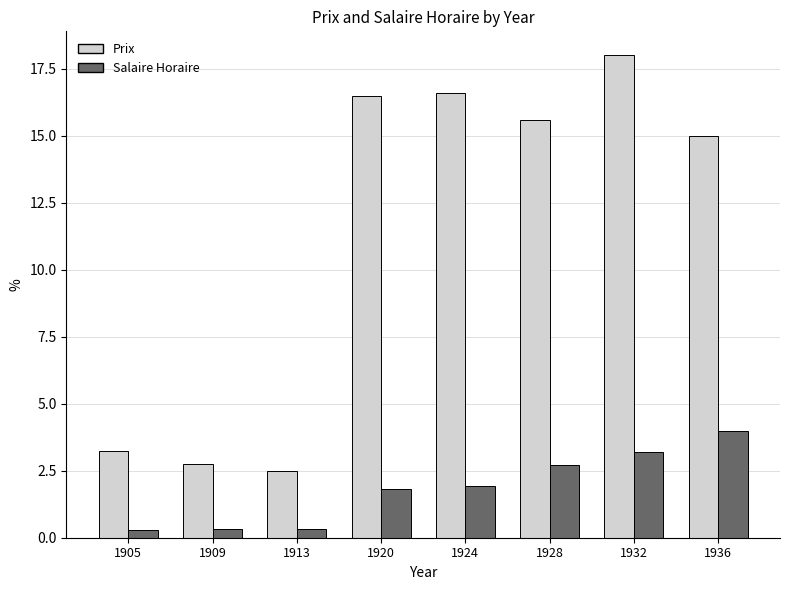

True or false: Salaire Horaire has a value of 1.0 at 1920.

False